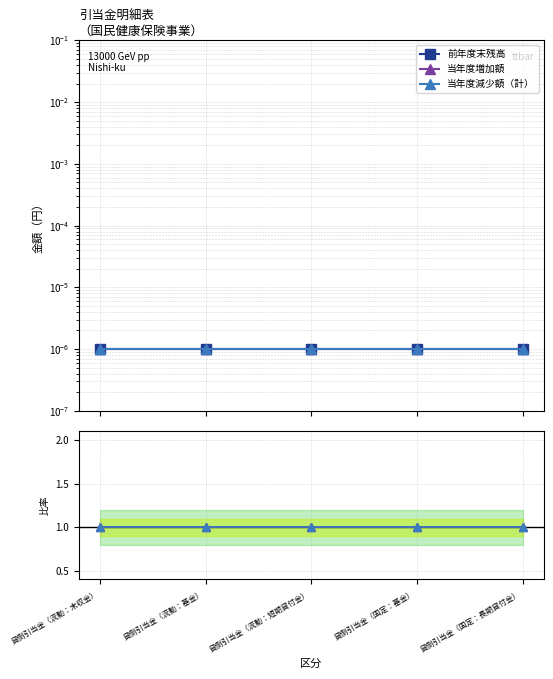

How many lines are shown in the chart?

3